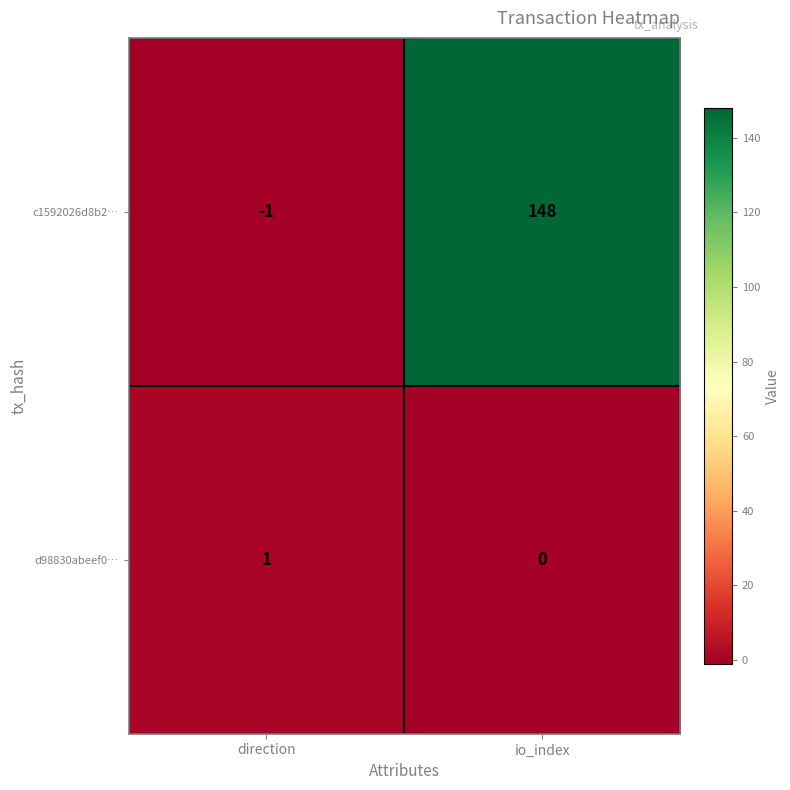

Reading right to left, what are all the values shown in this chart?

c1592026d8b2…: io_index=148	direction=-1
d98830abeef0…: io_index=0	direction=1